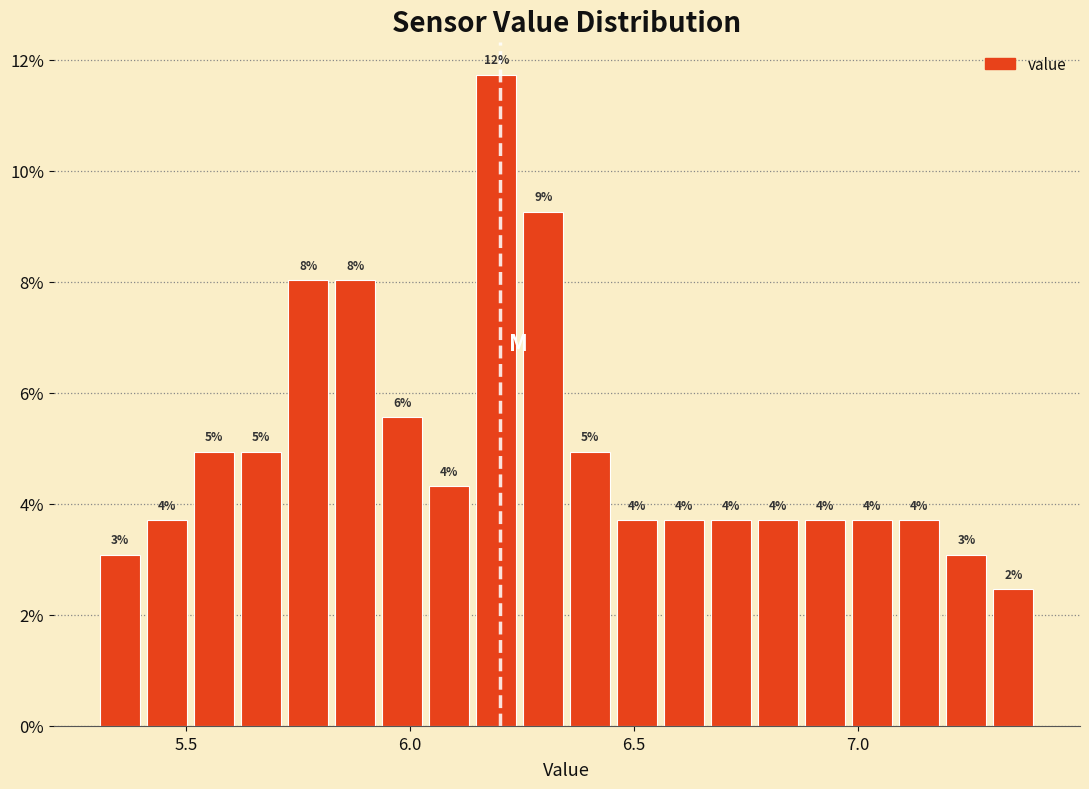

Around what value on the x-axis is the tallest bar? Give the approximate position of its centre, as read against the axis.

6.20